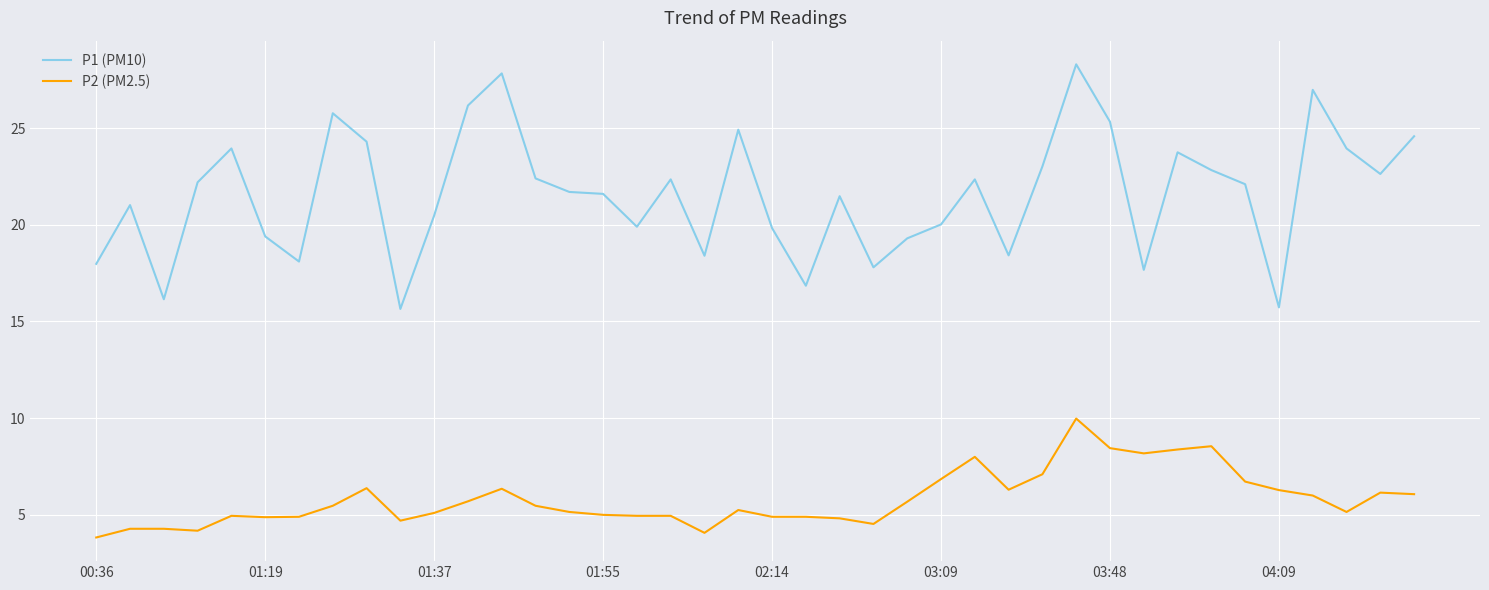

List the series in order of their peak value, highest first.

P1 (PM10), P2 (PM2.5)